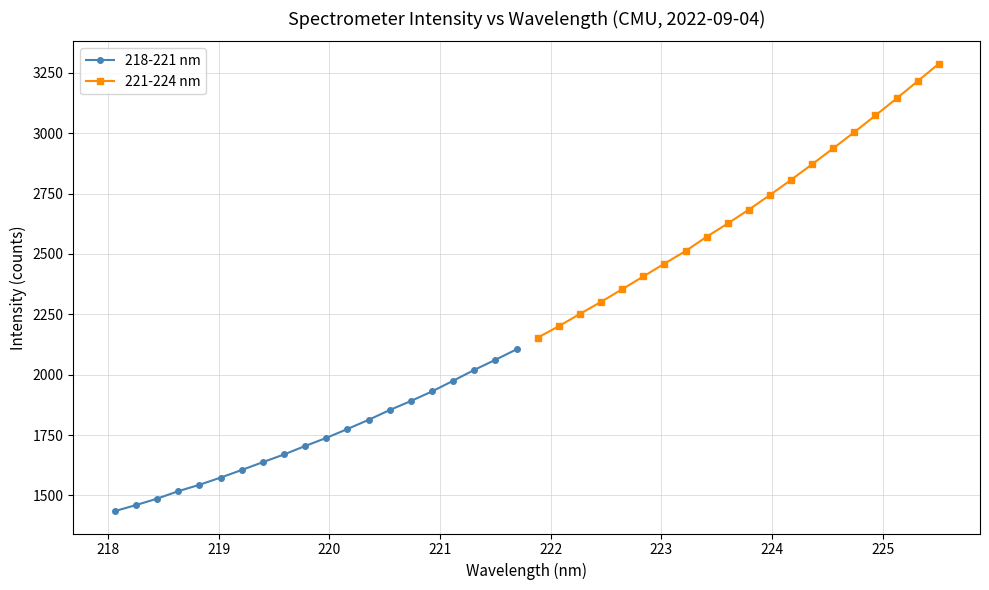

Reading left to right, list all the values displayed in this chart.

218-221 nm: 1434.7	1459.7	1486.3	1517.2	1543.8	1573.5	1605.0	1637.5	1669.3	1704.4	1737.9	1774.8	1812.7	1853.3	1890.7	1930.4	1974.5	2019.5	2061.4	2104.6
221-224 nm: 2153.1	2200.5	2251.4	2301.3	2353.5	2406.4	2459.4	2511.7	2570.9	2625.8	2683.3	2743.8	2806.5	2871.3	2937.3	3004.3	3073.5	3143.7	3215.2	3287.4